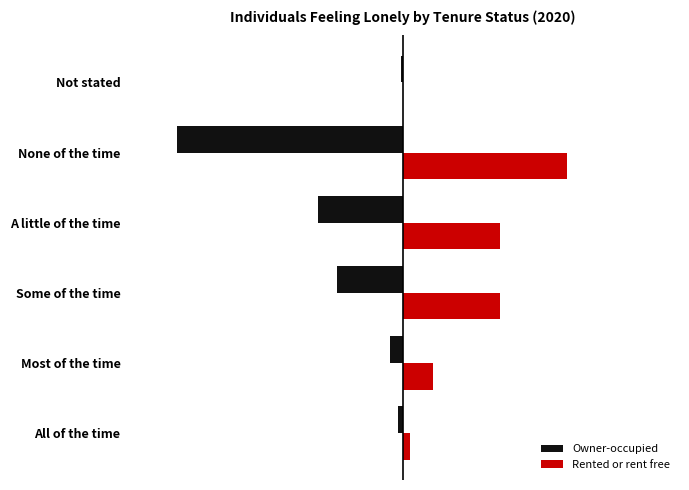

What are all the series names shown in the legend?

Owner-occupied, Rented or rent free